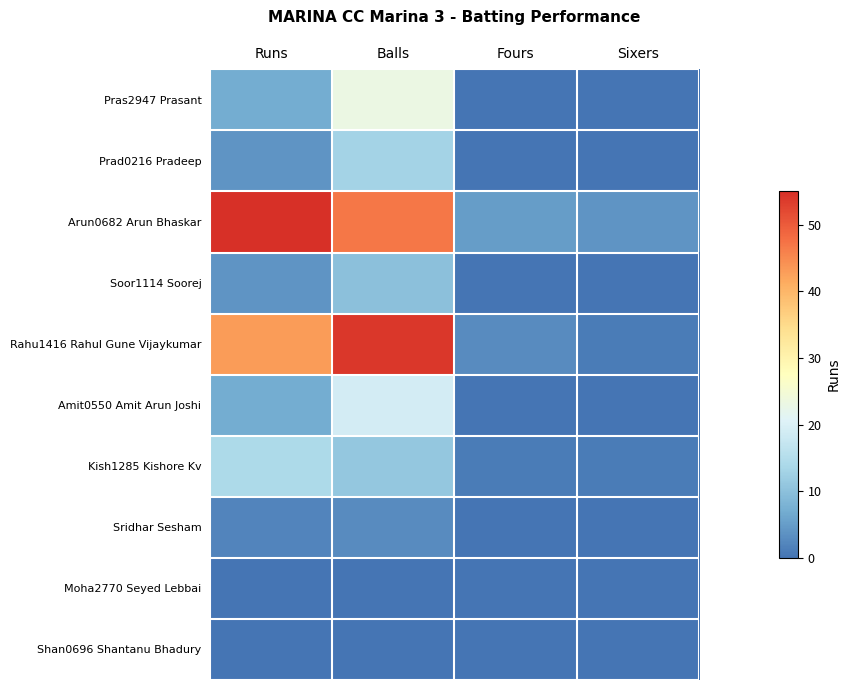

What is the total value across all series at Sixers?

6